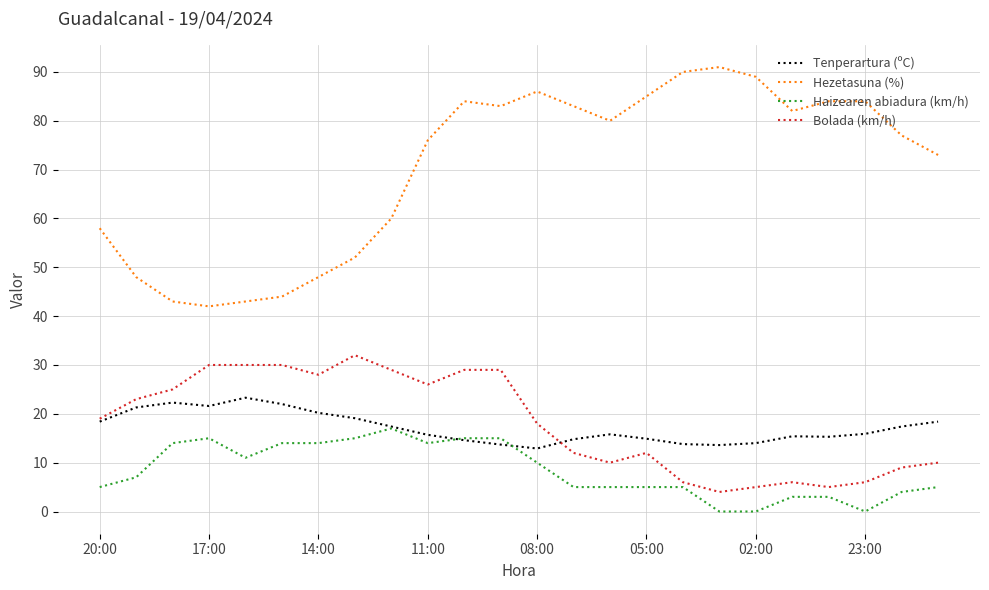

How many categories are shown in the chart?

24